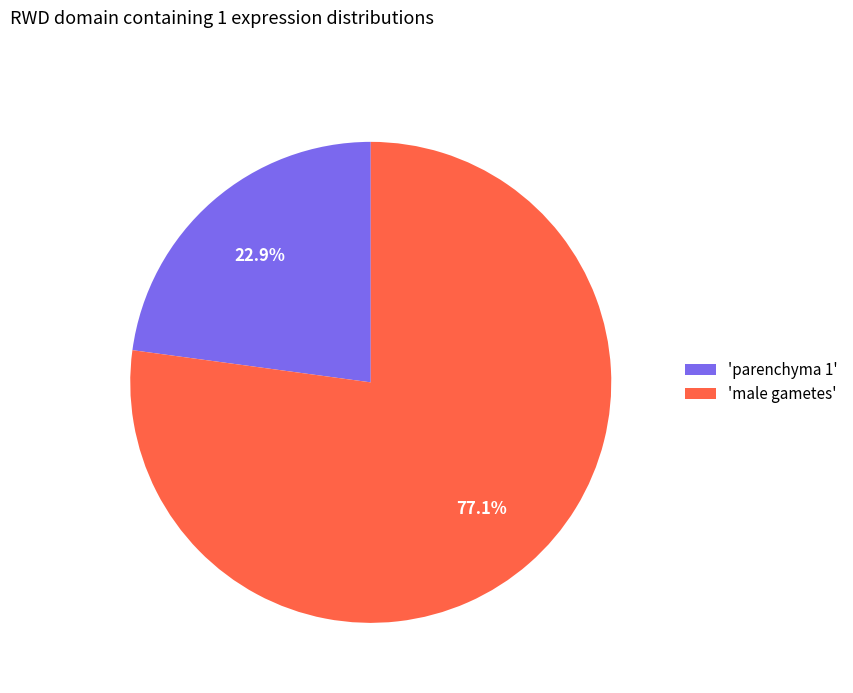

Which category has the smallest portion of the pie?

'parenchyma 1'